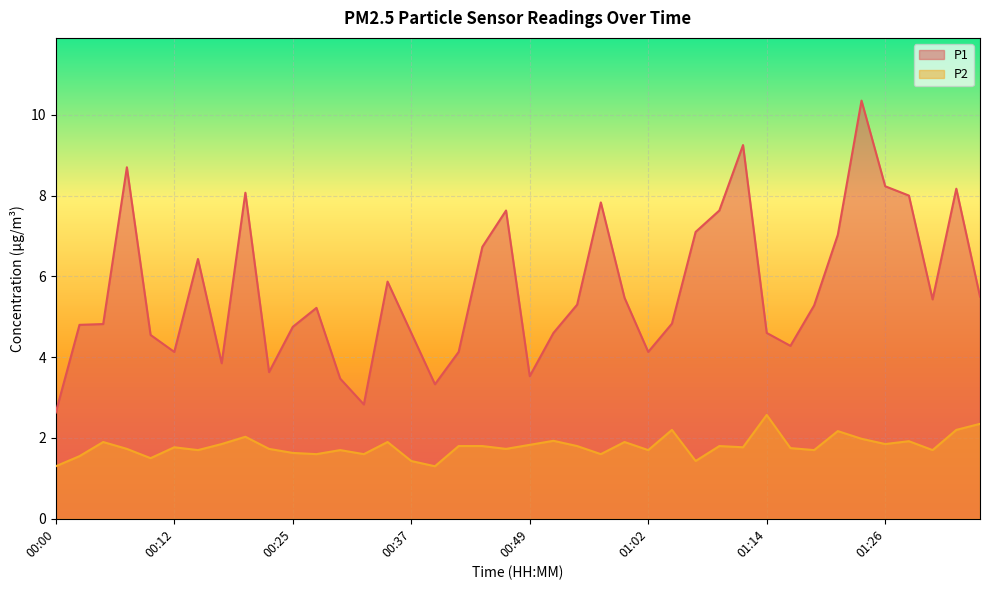

Reading left to right, extract all data points from this chart.

P1: 2.6	4.8	4.8	8.7	4.5	4.1	6.4	3.9	8.1	3.6	4.8	5.2	3.5	2.8	5.9	4.6	3.3	4.1	6.7	7.6	3.5	4.6	5.3	7.8	5.5	4.1	4.8	7.1	7.6	9.2	4.6	4.3	5.3	7.0	10.3	8.2	8.0	5.4	8.2	5.5
P2: 1.3	1.6	1.9	1.7	1.5	1.8	1.7	1.9	2.0	1.7	1.6	1.6	1.7	1.6	1.9	1.4	1.3	1.8	1.8	1.7	1.8	1.9	1.8	1.6	1.9	1.7	2.2	1.4	1.8	1.8	2.6	1.8	1.7	2.2	2.0	1.9	1.9	1.7	2.2	2.4